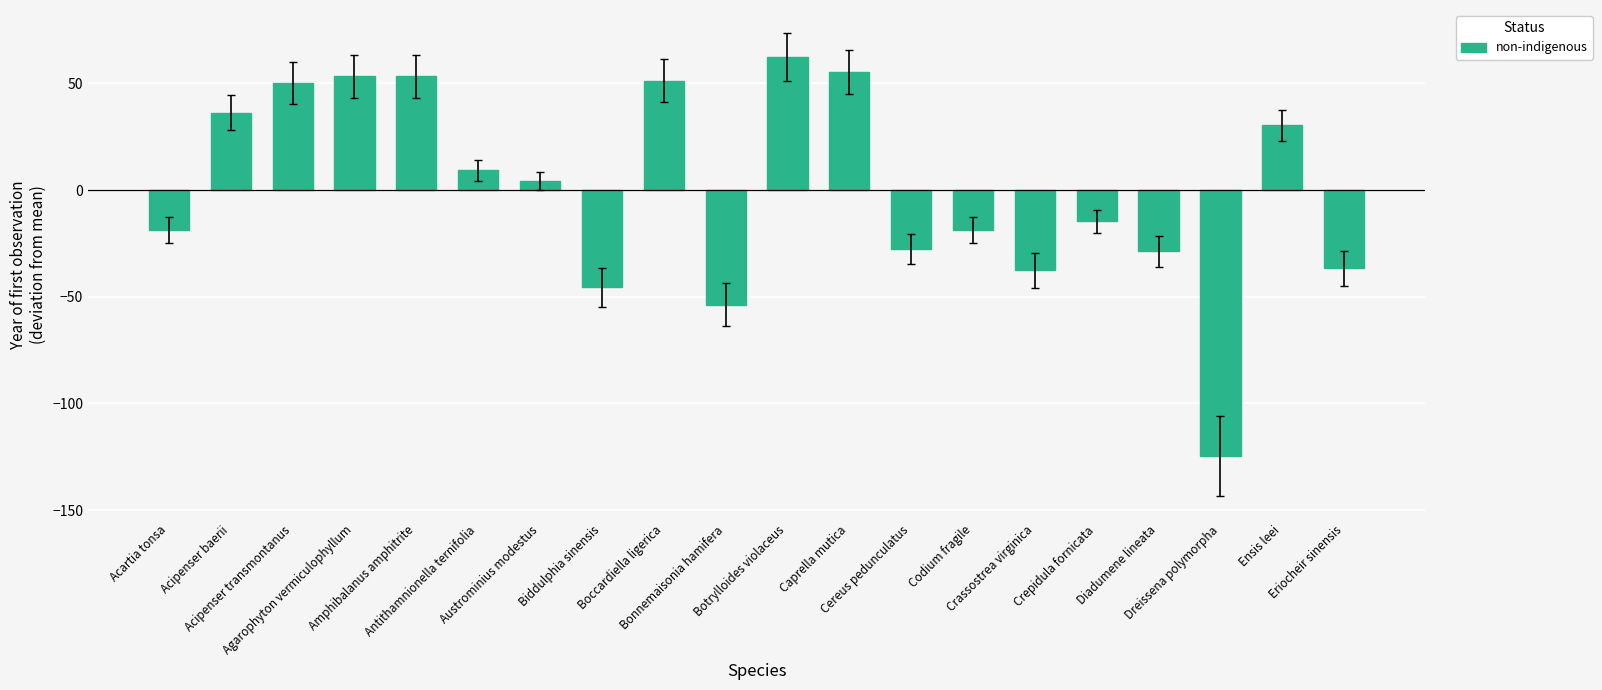

What is the difference between the maximum and minimum values?

187.0